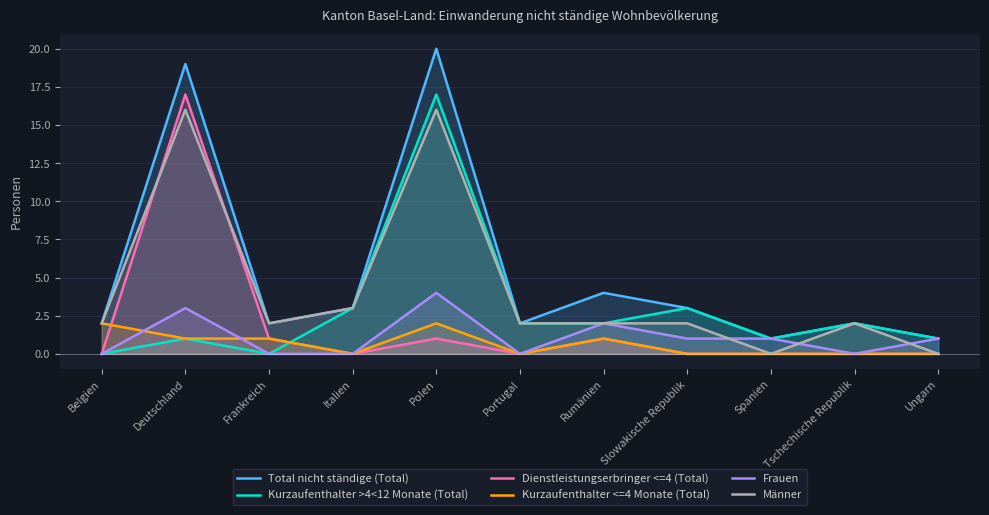

How many interior local valleys does the Frauen series have?

2